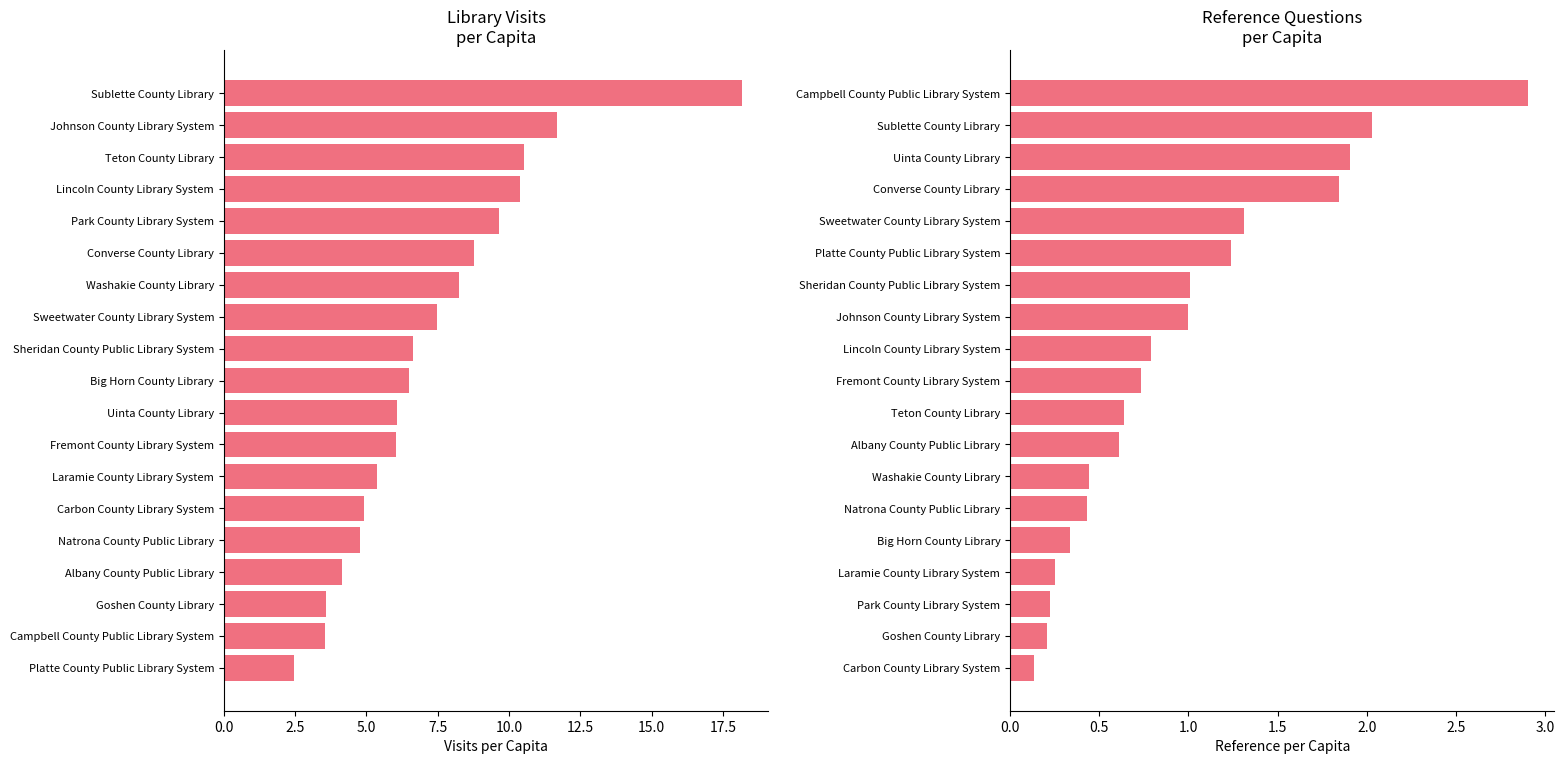

What is the maximum value shown in the chart?

18.2